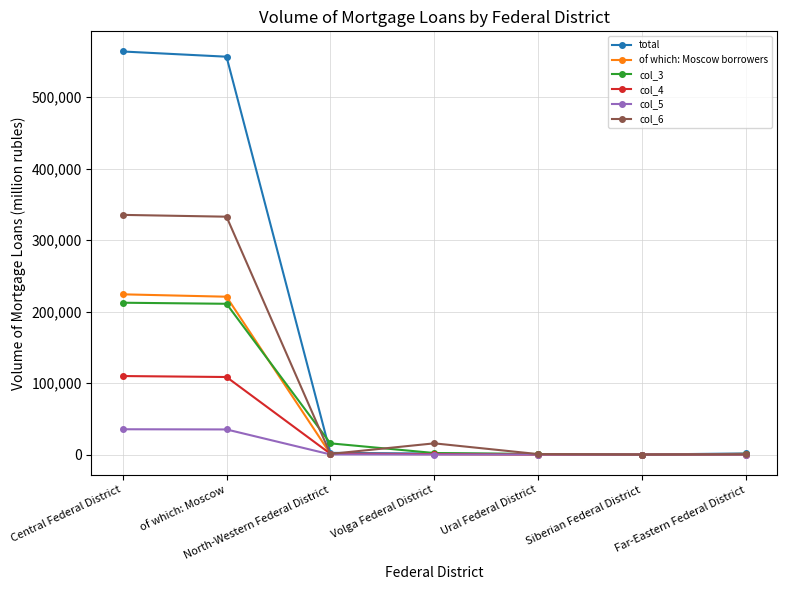

How many distinct data groups are displayed?

6